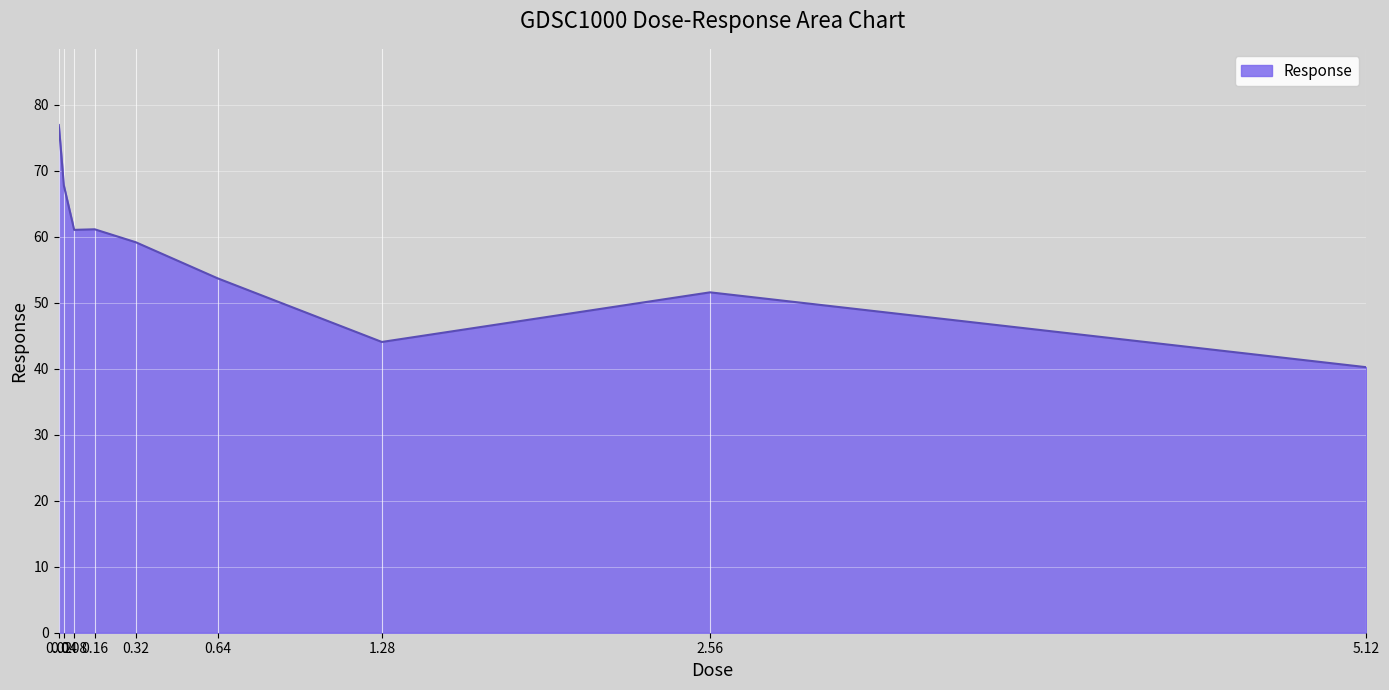

Count the number of categories in the chart.

9